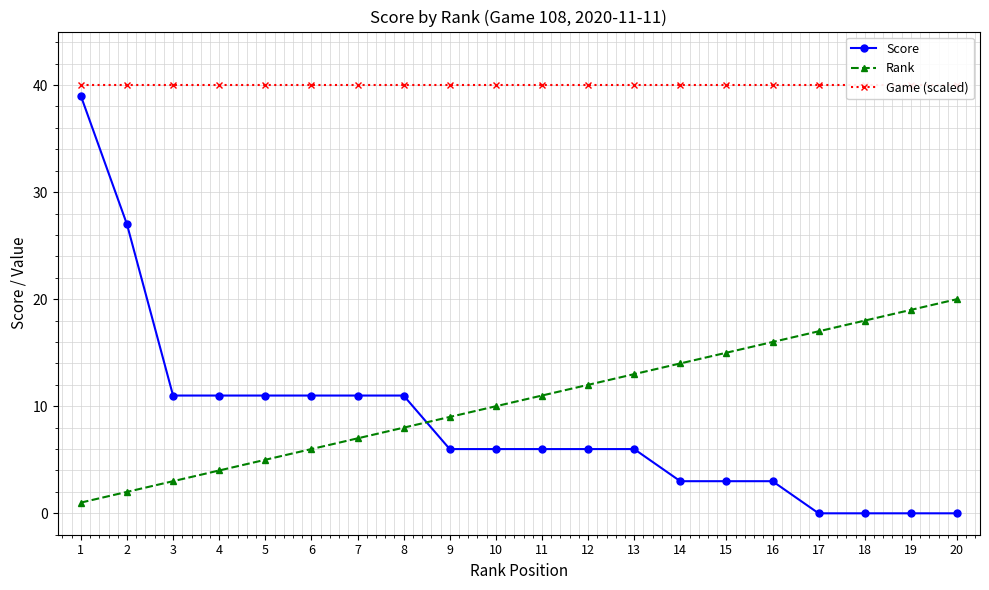

What is the difference between the maximum and minimum values in the Score series?

39